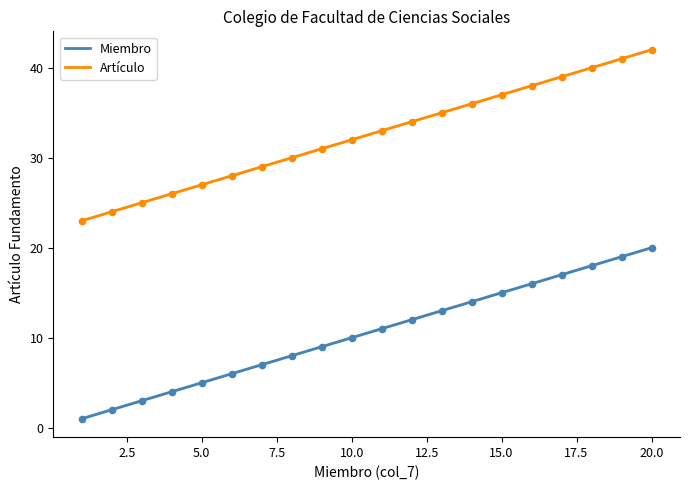

At how many categories does at least one series exceed 40?

2